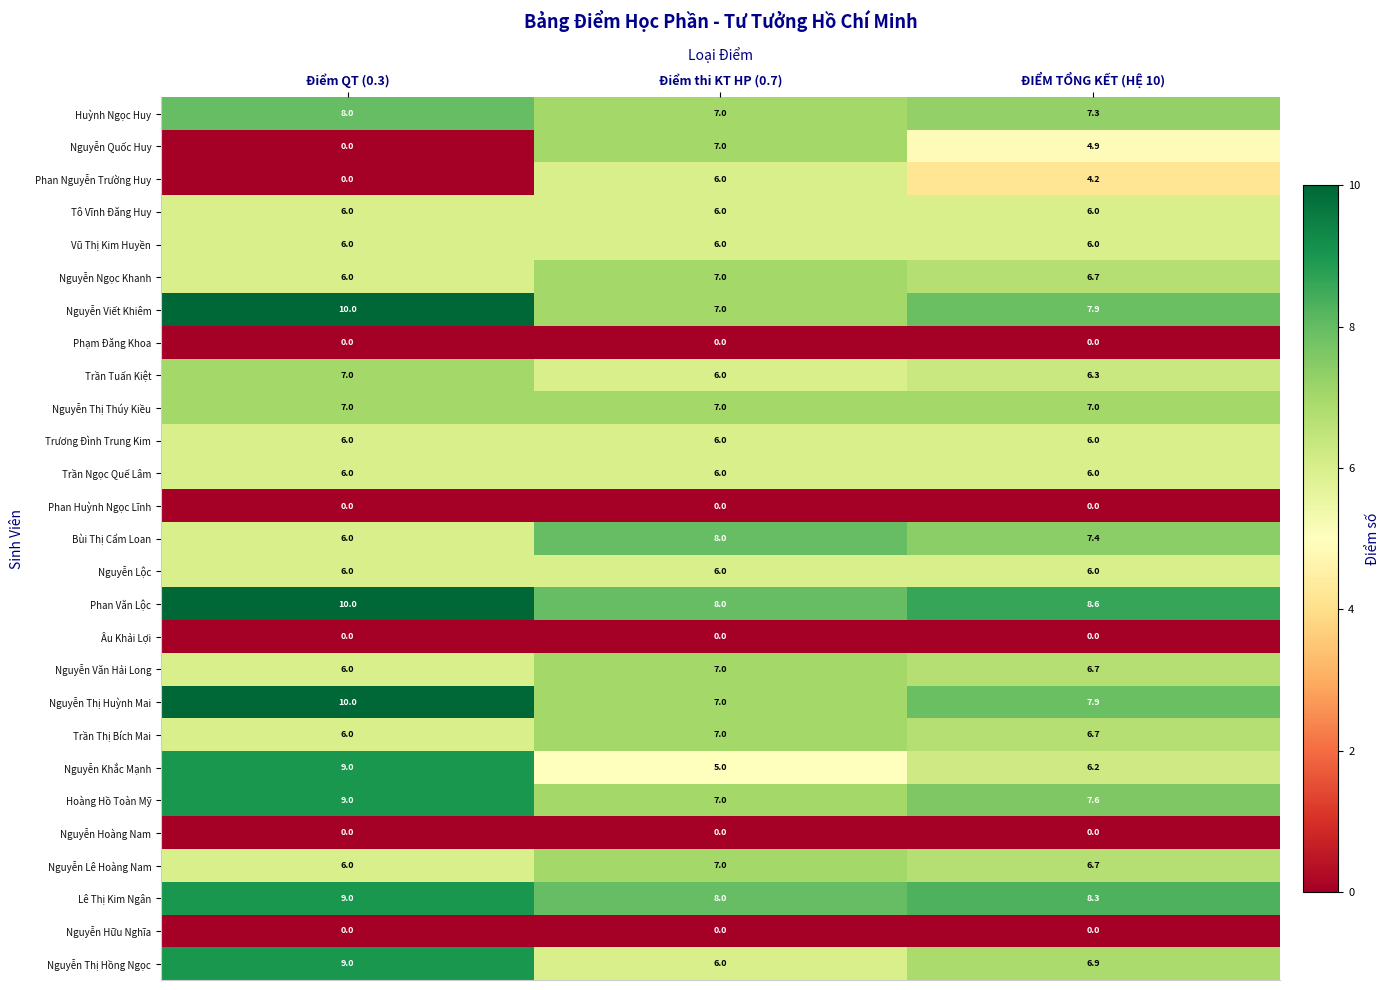

How many values in the Nguyễn Khắc Mạnh series exceed 6?

2